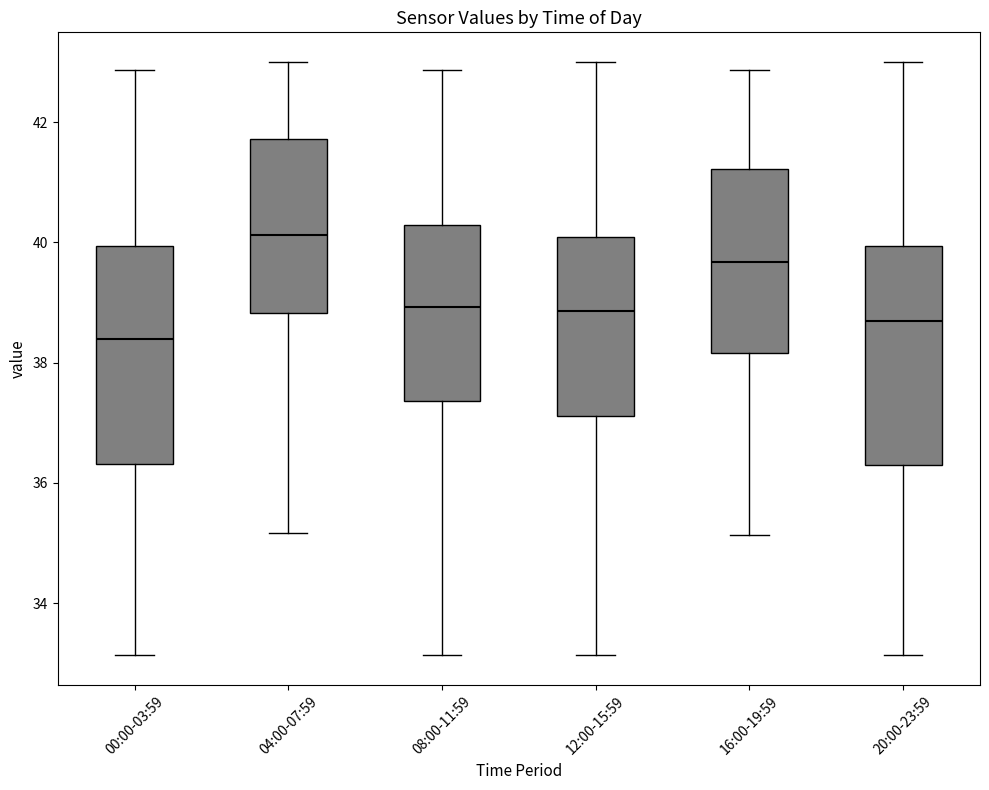

Reading left to right, transcribe this box plot: for each box, give where its median line is, the range the box spans, and where its two whiskers end, as read against the y-axis. The values are not printed on the chart, so give them approximately, as read against the axis.

00:00-03:59: median 38.4, box 36.4 to 40.0, whiskers 33.2 to 42.8
04:00-07:59: median 40.2, box 38.8 to 41.8, whiskers 35.2 to 43.0
08:00-11:59: median 39.0, box 37.4 to 40.2, whiskers 33.2 to 42.8
12:00-15:59: median 38.8, box 37.2 to 40.0, whiskers 33.2 to 43.0
16:00-19:59: median 39.6, box 38.2 to 41.2, whiskers 35.2 to 42.8
20:00-23:59: median 38.6, box 36.2 to 40.0, whiskers 33.2 to 43.0